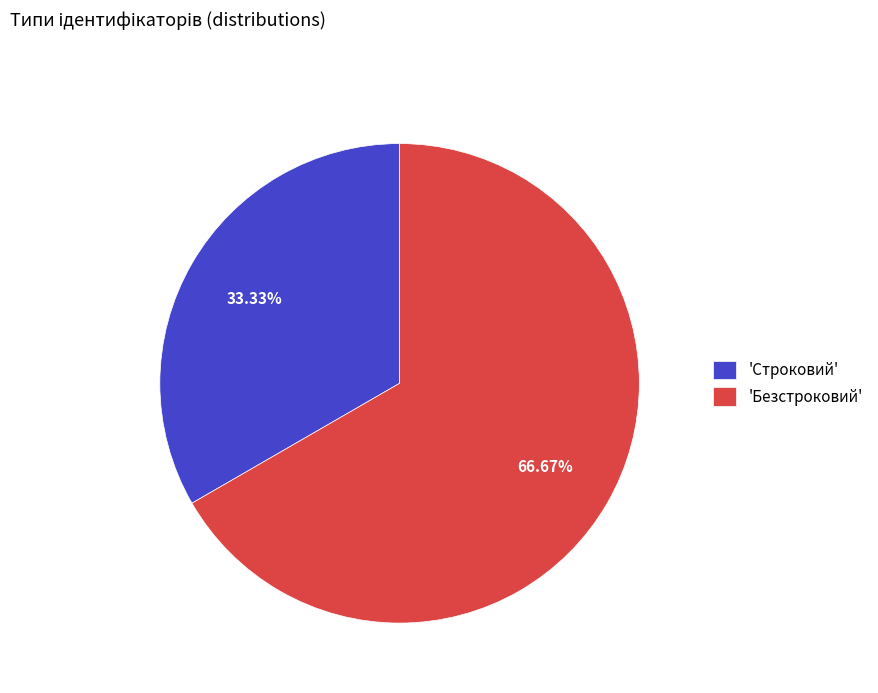

Rank the categories by value from highest to lowest.

'Безстроковий', 'Строковий'